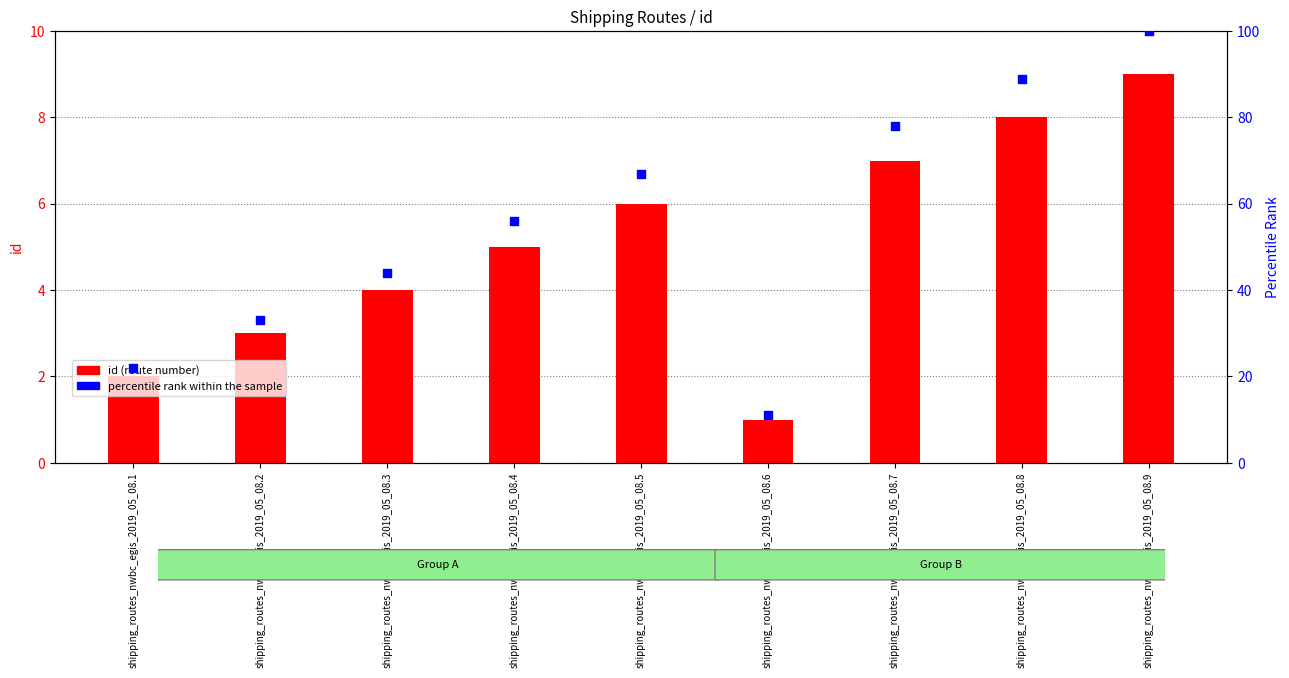

Which series has the widest spread of Y values?

percentile rank within the sample